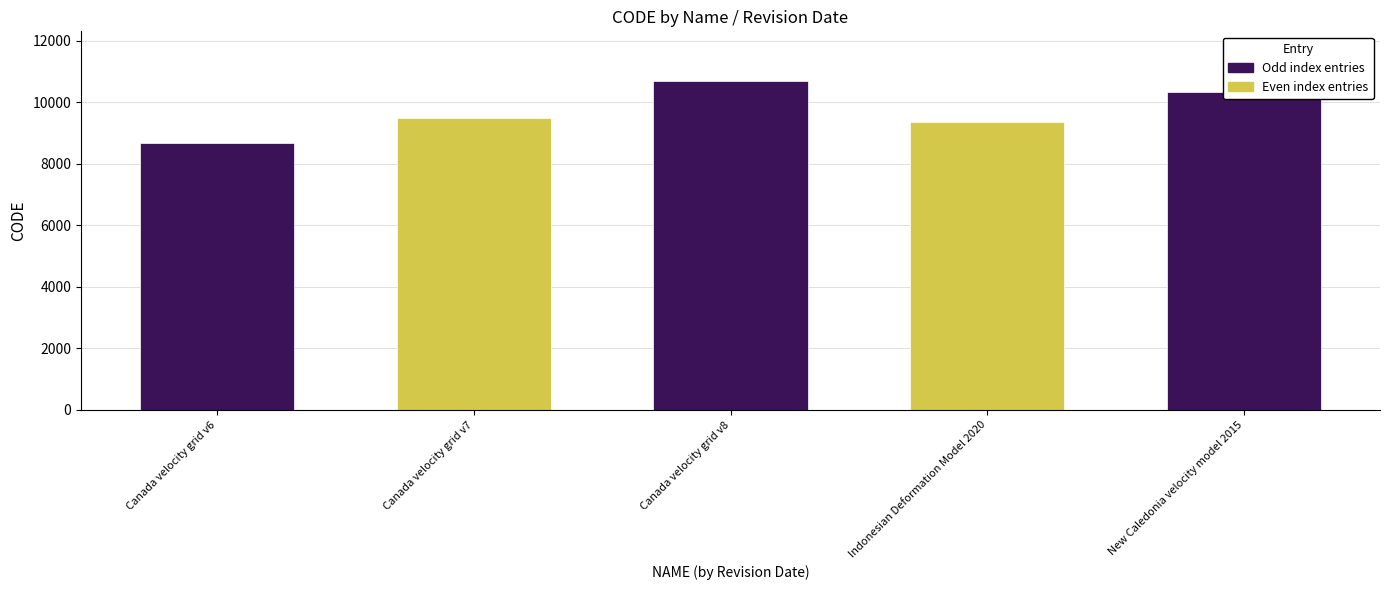

Reading left to right, transcribe all the data shown in this chart.

8676	9483	10707	9375	10323